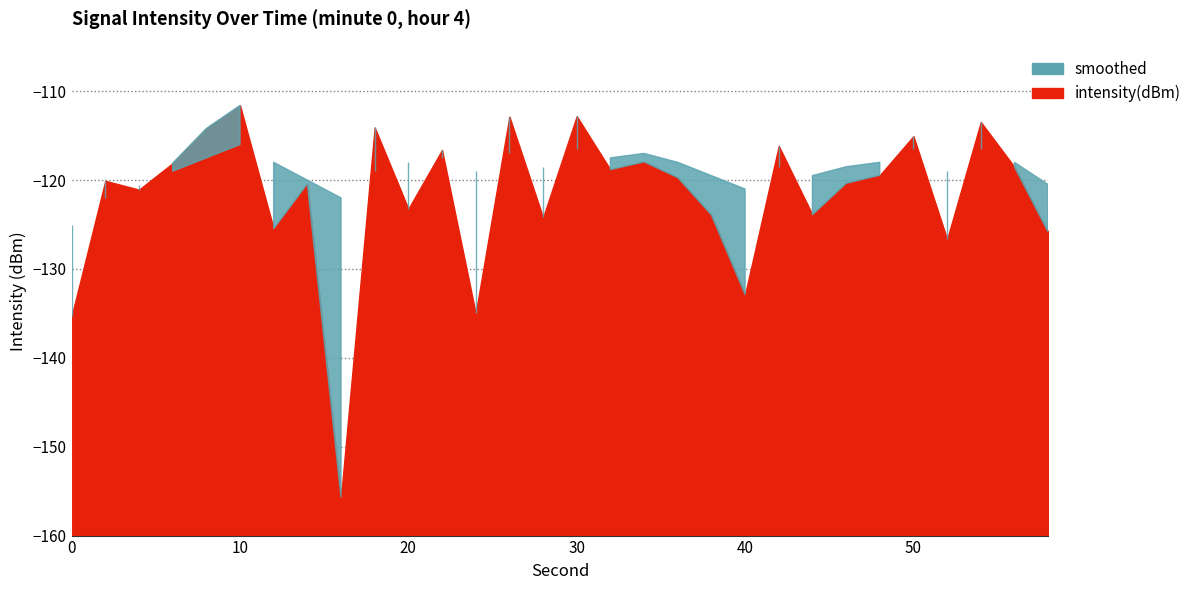

What is the minimum value shown in the chart?

-155.7